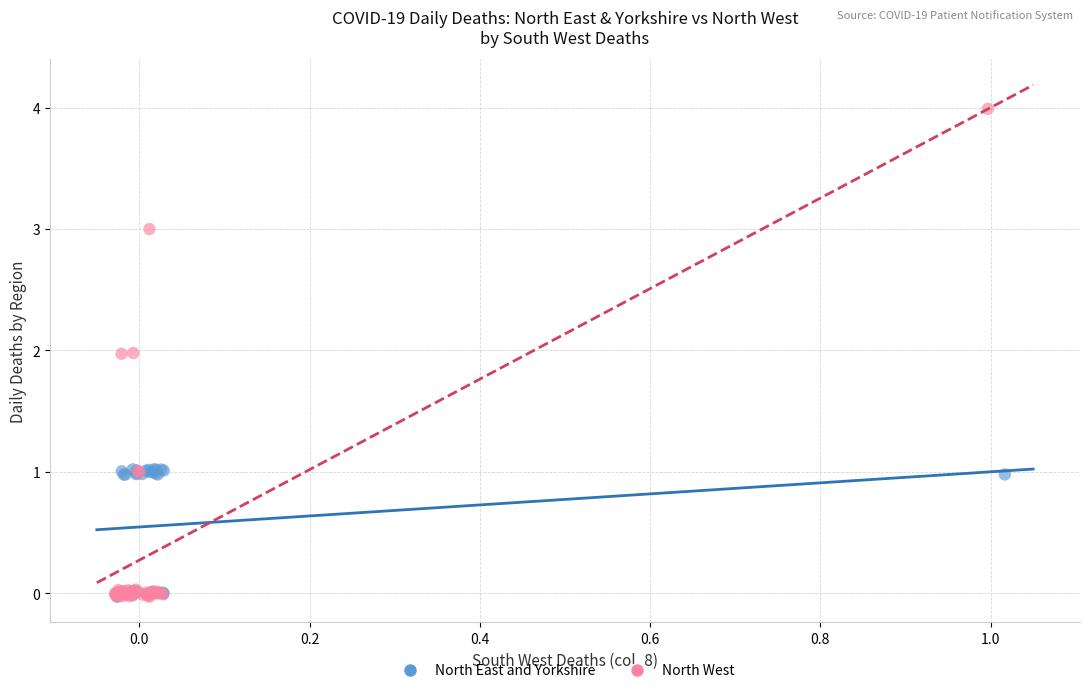

Which series has the widest spread of Y values?

North West